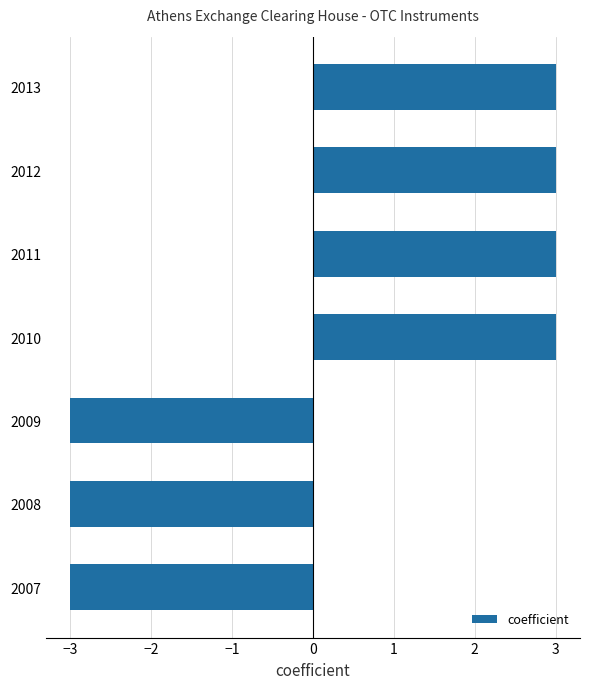

What is the sum of all values?

3